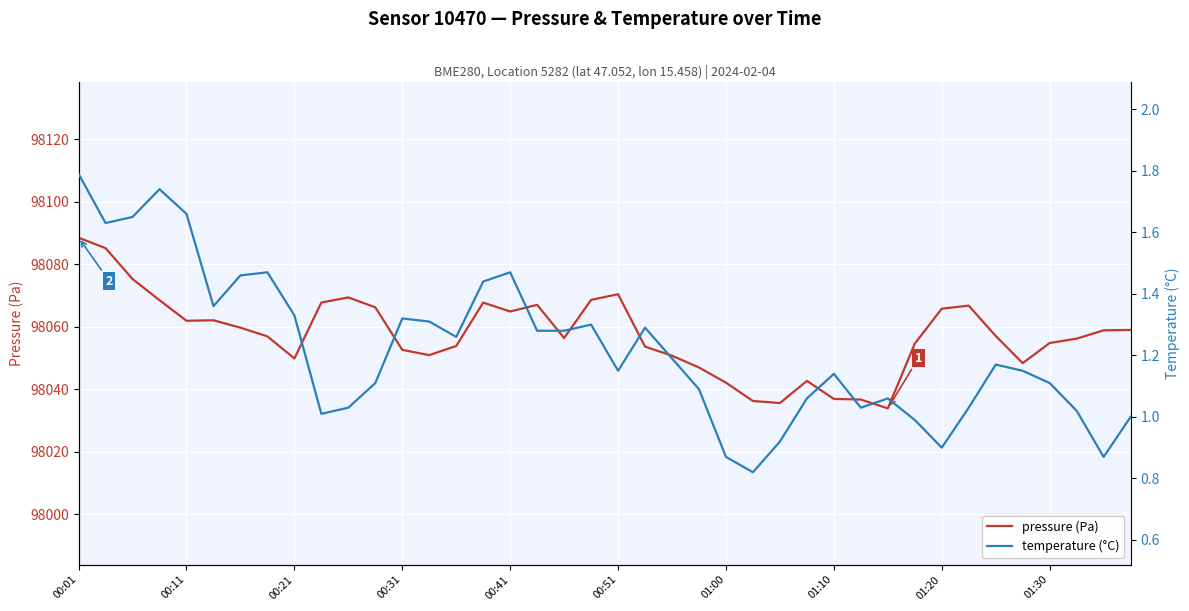

What value does the pressure (Pa) series have at 00:31?

98052.6